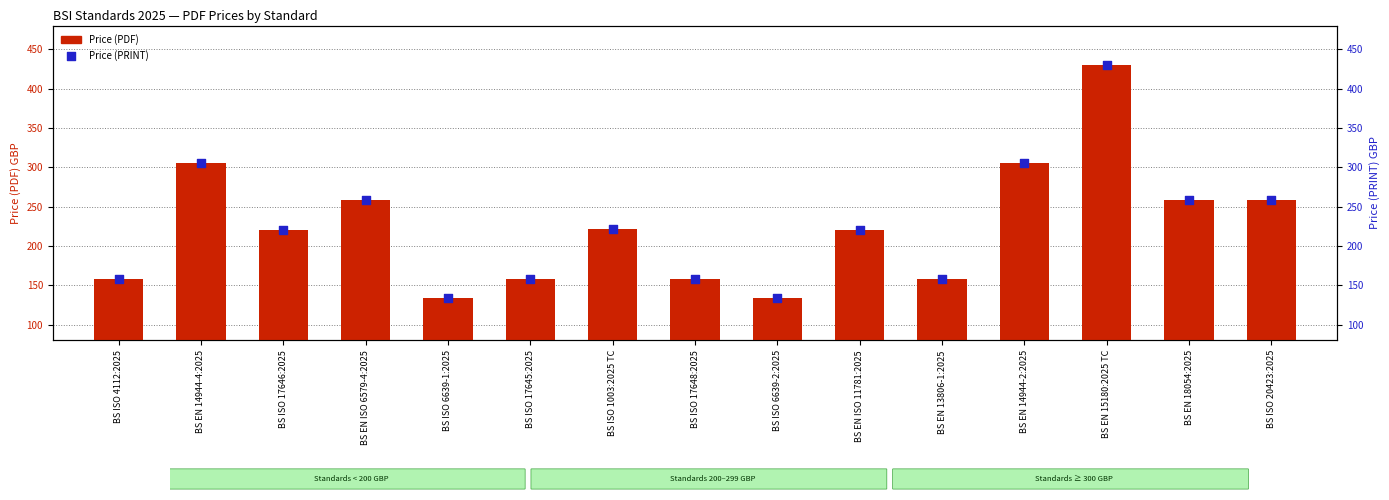

Is the value of Price (PRINT) at BS EN ISO 6579-4:2025 greater than the value of Price (PDF) at BS ISO 4112:2025?

Yes